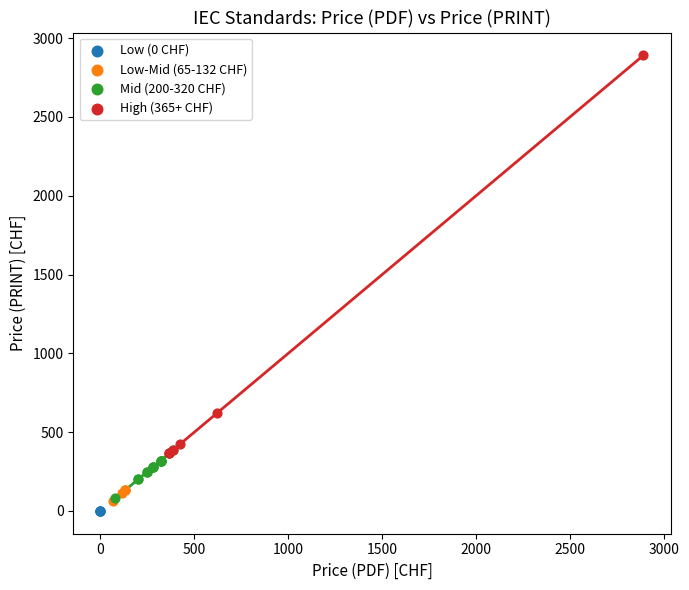

Which series reaches the maximum Y coordinate?

High (365+ CHF)